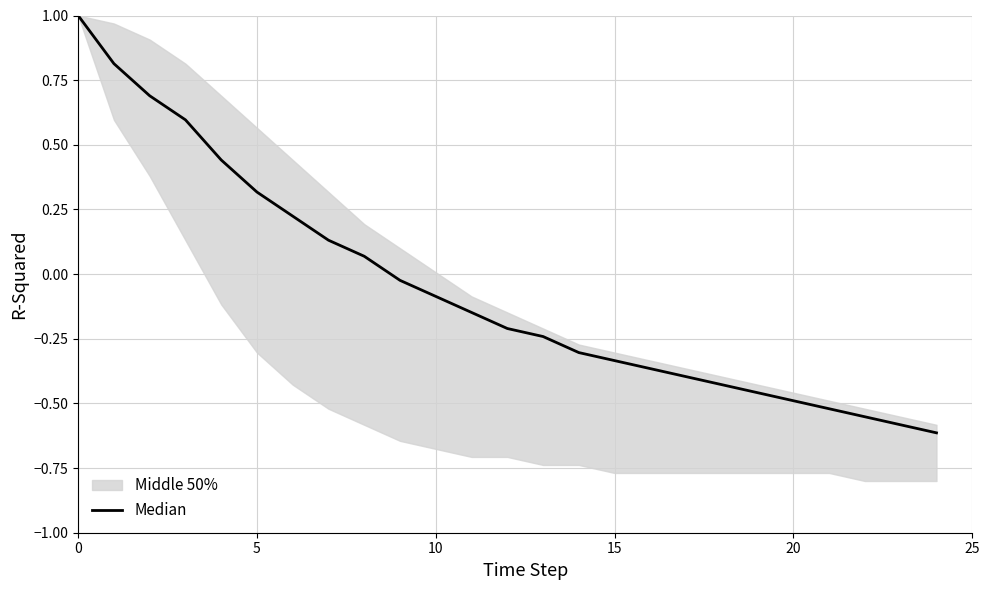

The chart shows a value of 0.1 at 6. True or false?

False